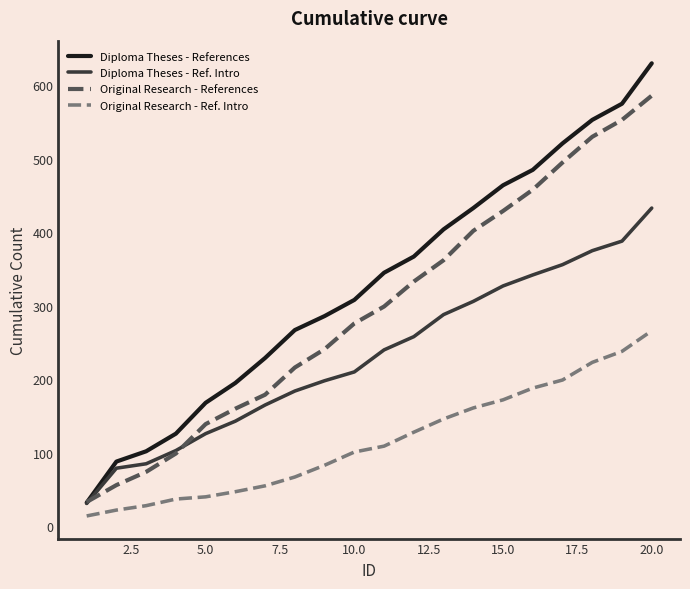

List the series in order of their peak value, lowest first.

Original Research - Ref. Intro, Diploma Theses - Ref. Intro, Original Research - References, Diploma Theses - References